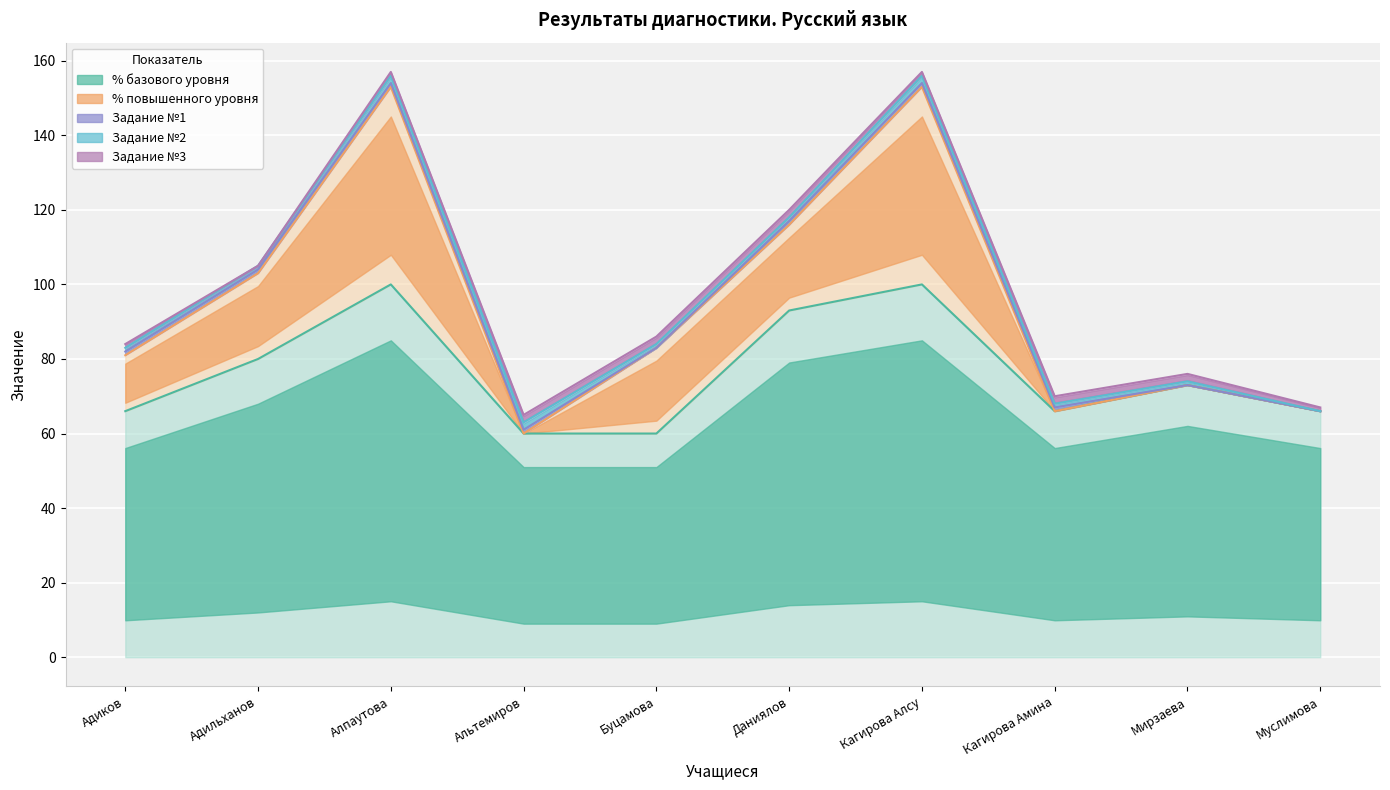

What position from the right is Даниялов?

5